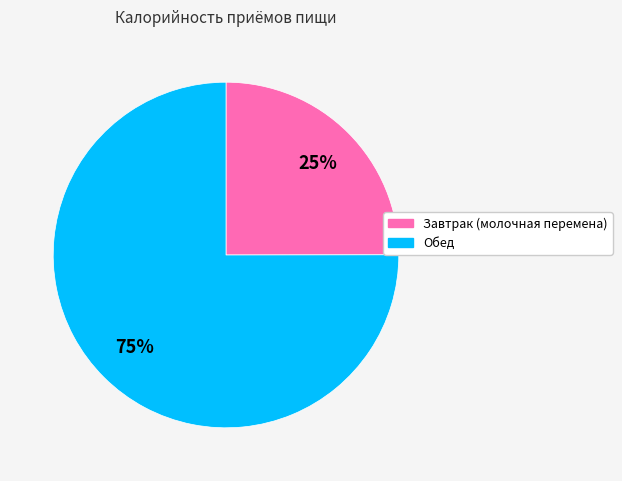

To the nearest percent, what is the difference between the Обед and Завтрак (молочная перемена) slice percentages?

50%